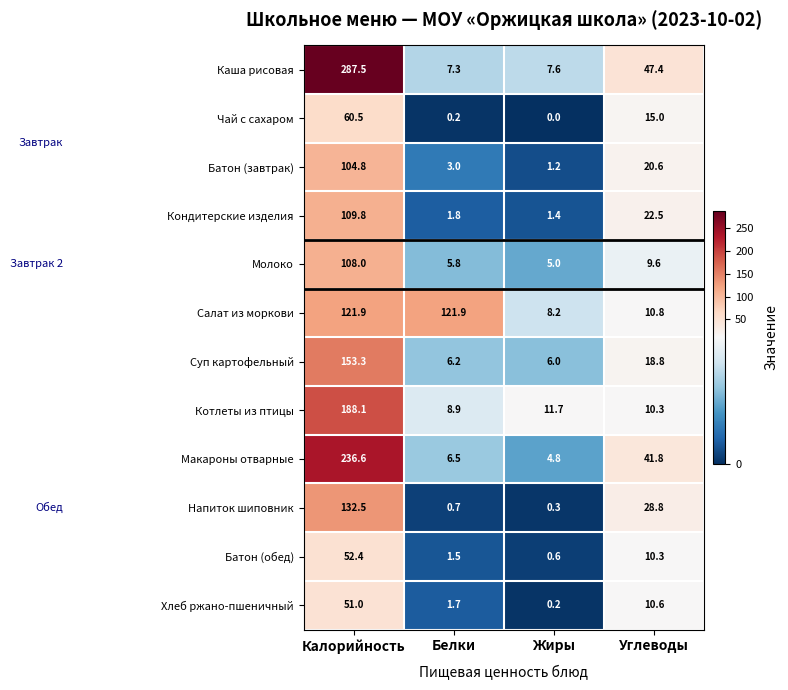

Is the value of Макароны отварные at Калорийность greater than the value of Суп картофельный at Углеводы?

Yes